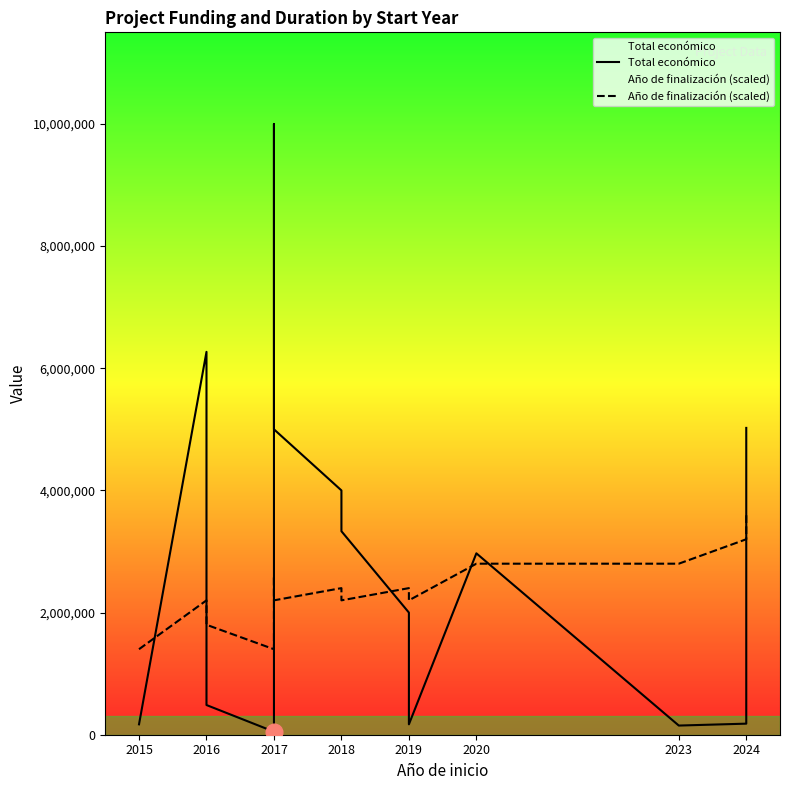

True or false: Año de finalización (scaled) and Total económico cross at least once.

True